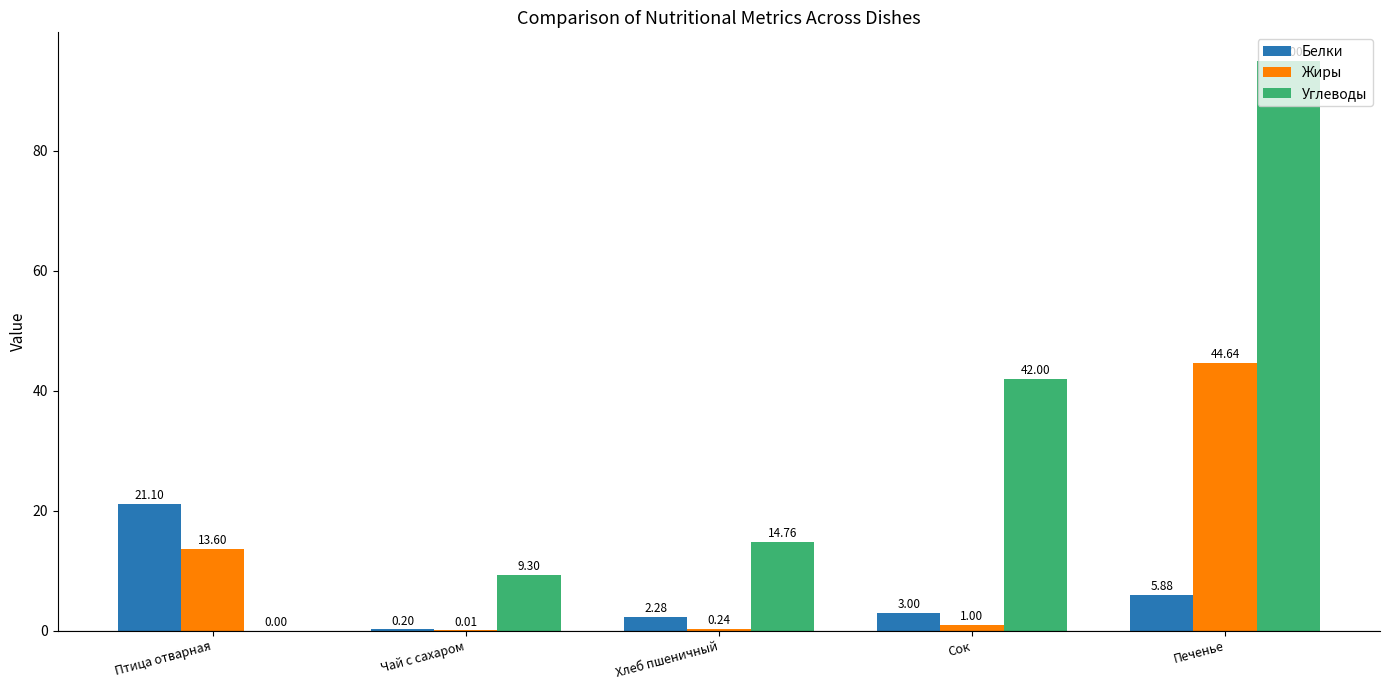

Which series has the largest total across all categories?

Углеводы